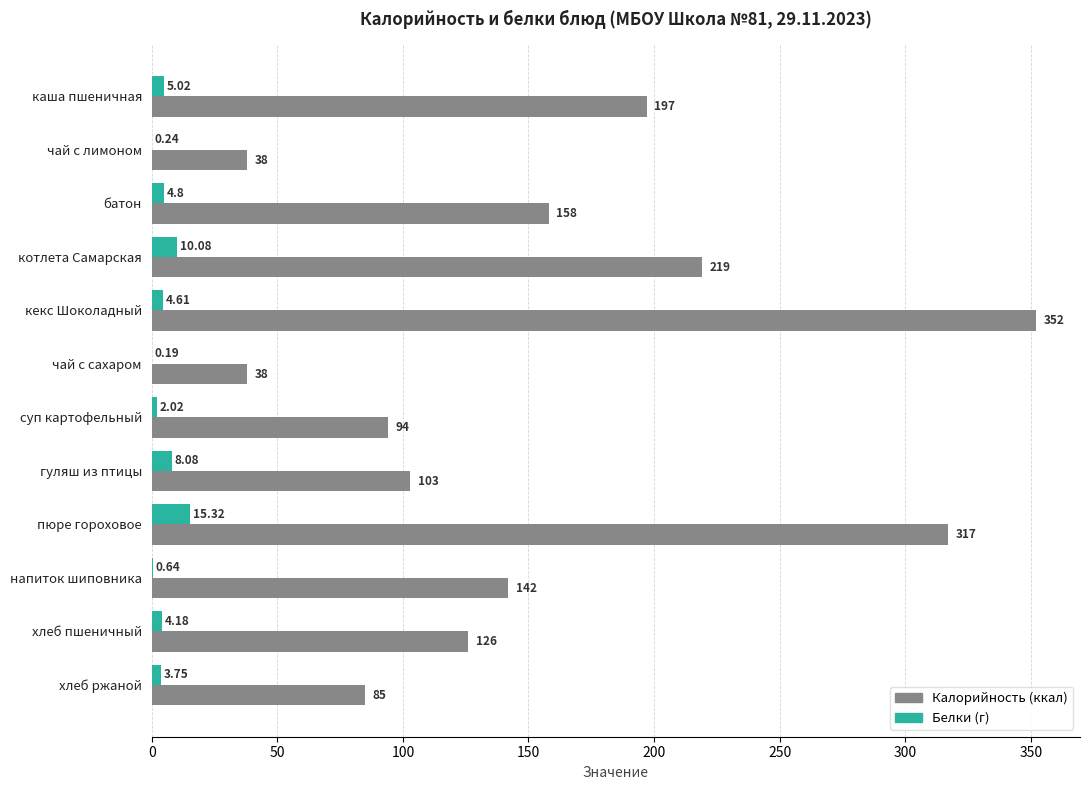

At which category is the sum across all series the highest?

кекс Шоколадный